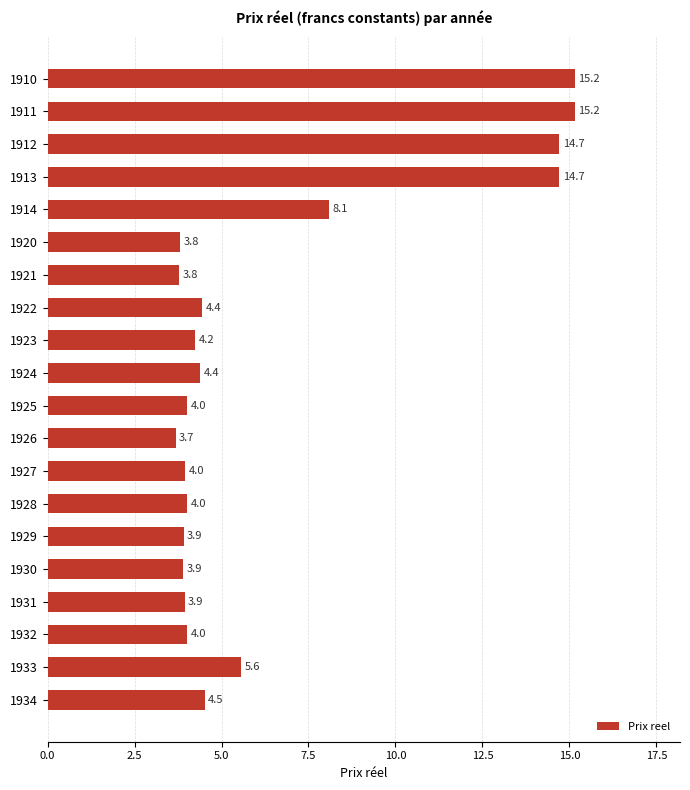

At which label is the value closest to 9?

1914